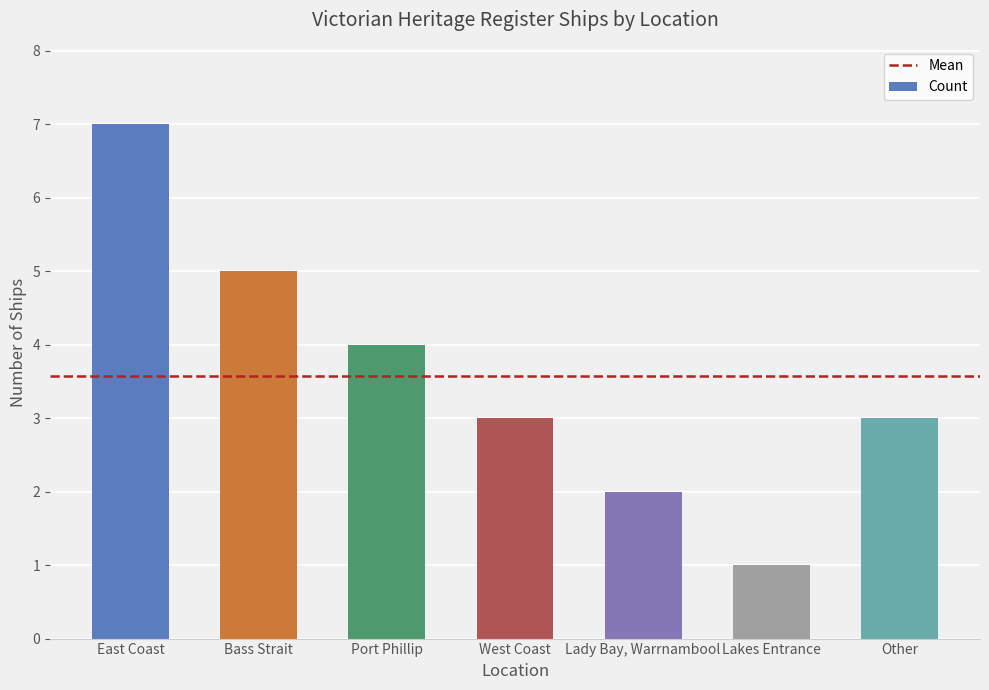

True or false: the data shows 6 at West Coast.

False